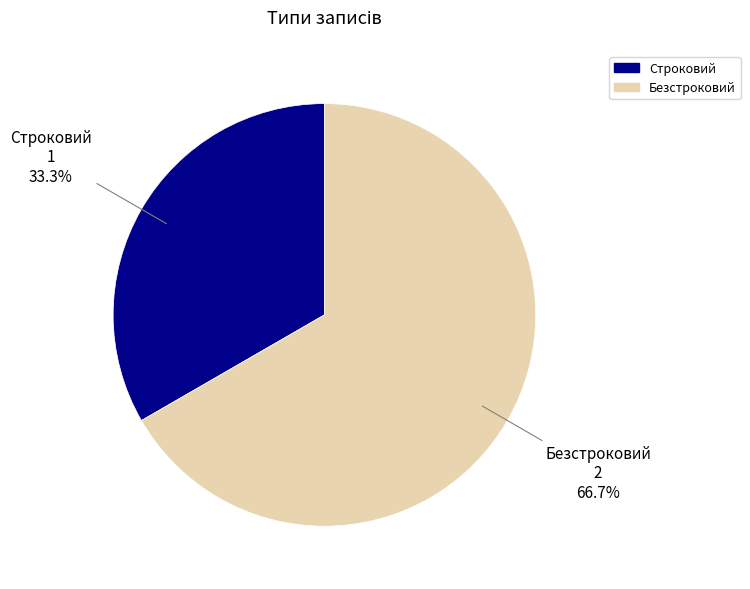

How many slices are in this pie chart?

2